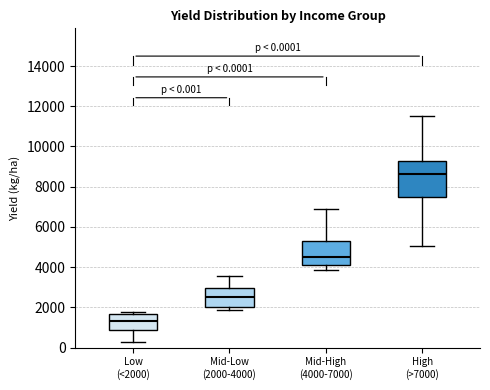

Which box is the tallest, from its lower edge to its upper edge?

High (>7000)